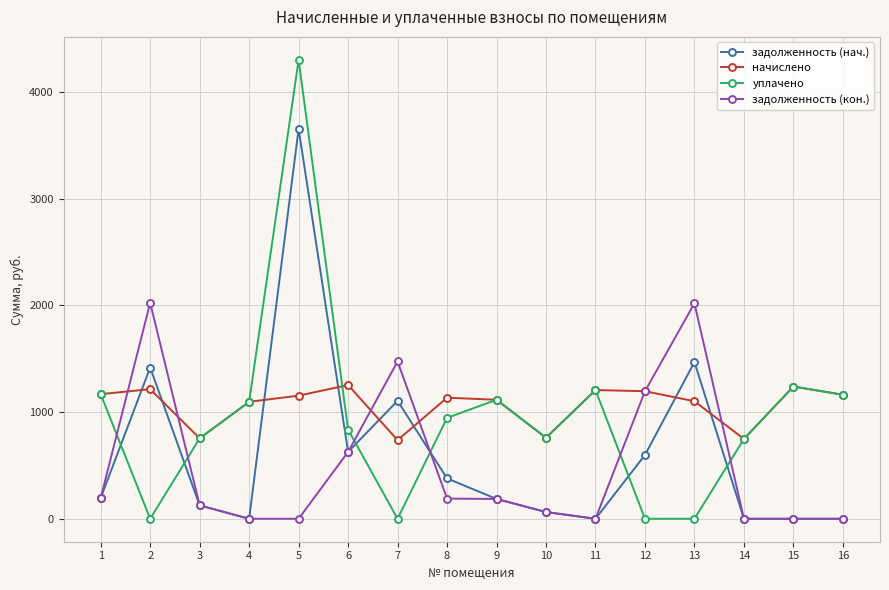

At which category is the sum across all series the highest?

5